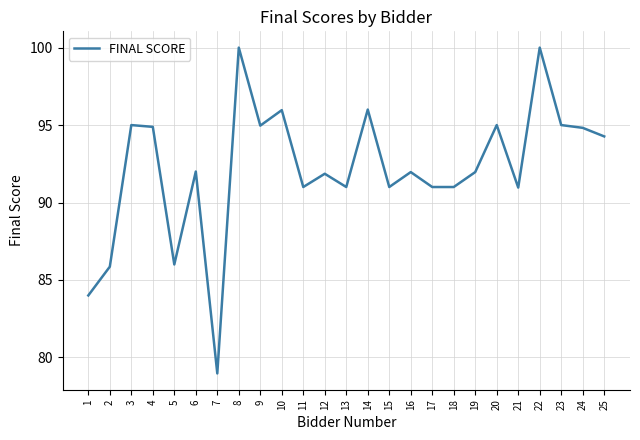

Read the value at 17.

91.0